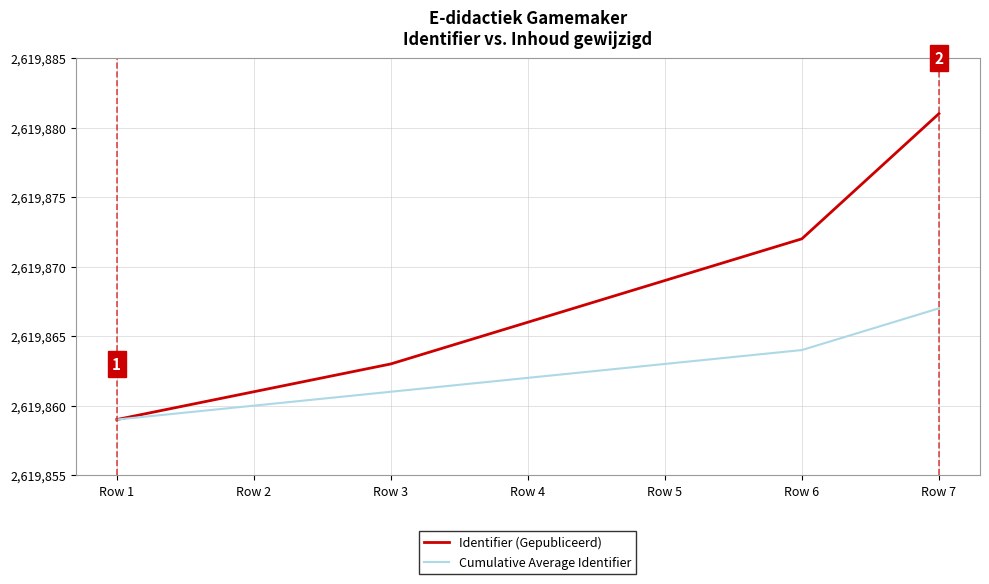

At which category does the chart reach its minimum across all series?

Row 1